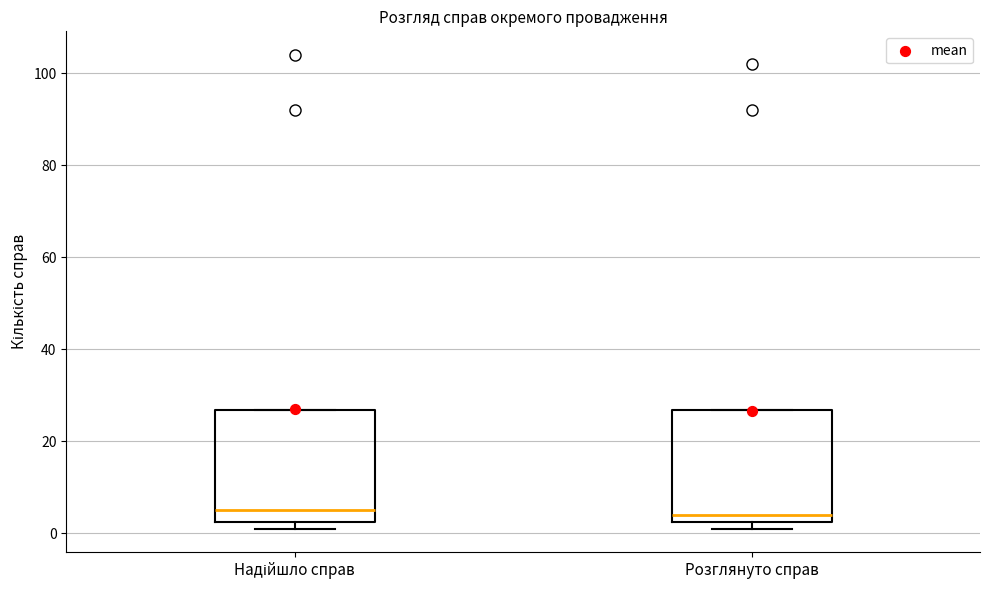

Where does the median line of the box for Розглянуто справ sit on the y-axis? The values are not printed on the chart, so give them approximately, as read against the axis.

4